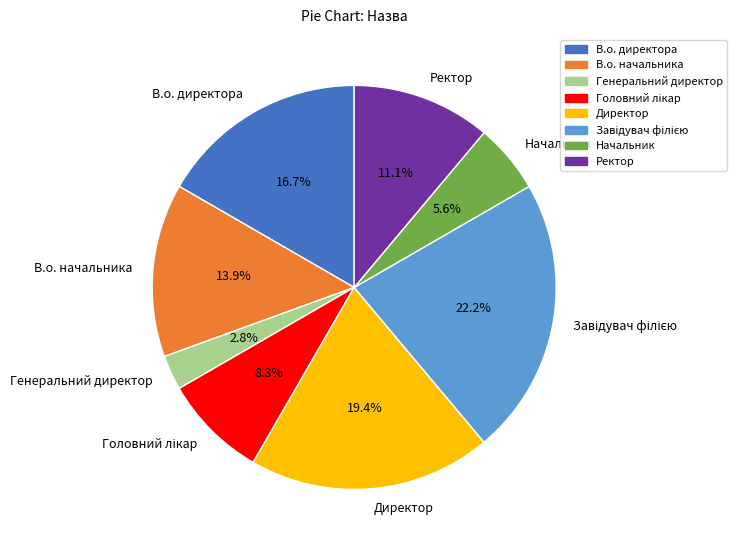

What is the total percentage of Директор and В.о. начальника?

33.3%